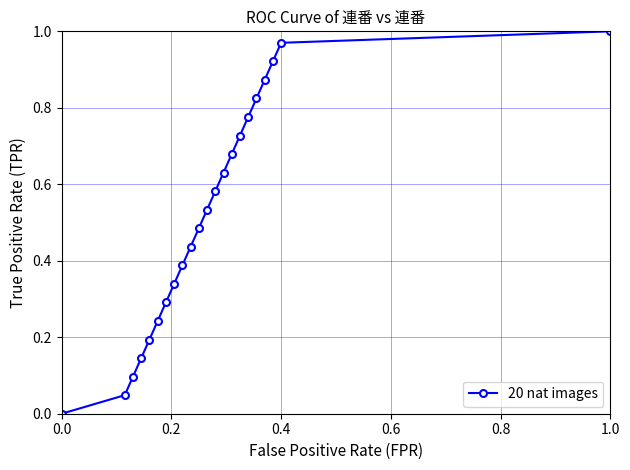

What is the sum of all values?

11.2